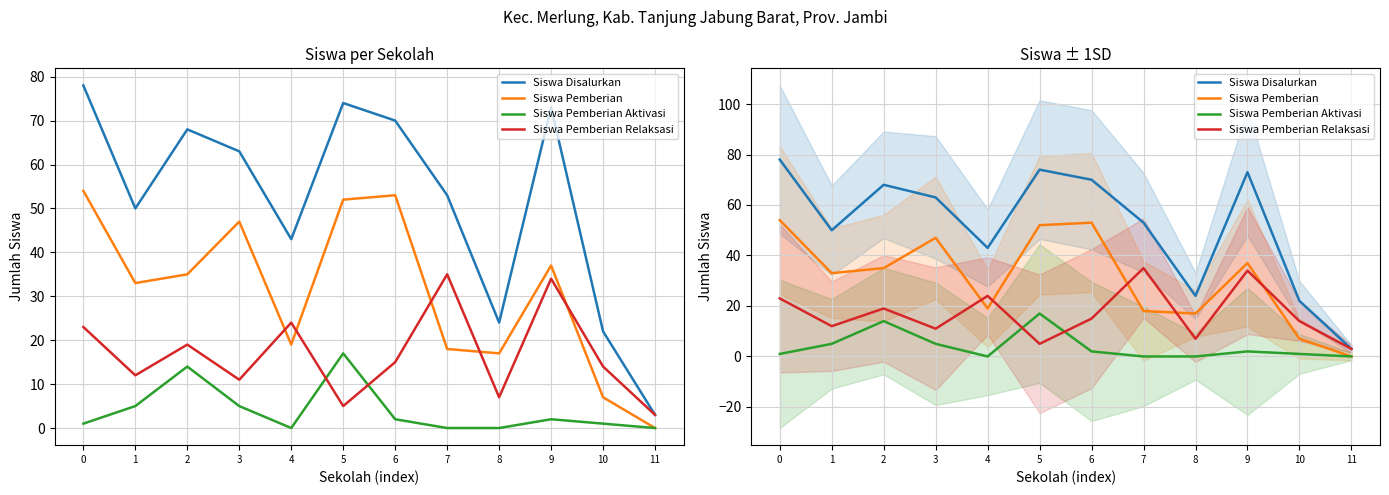

Is this an area chart (filled region under the line)?

No